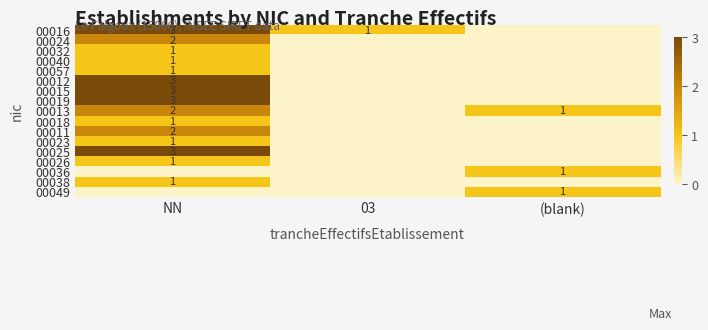

What is the sum of the 00013 values at (blank) and NN?

3